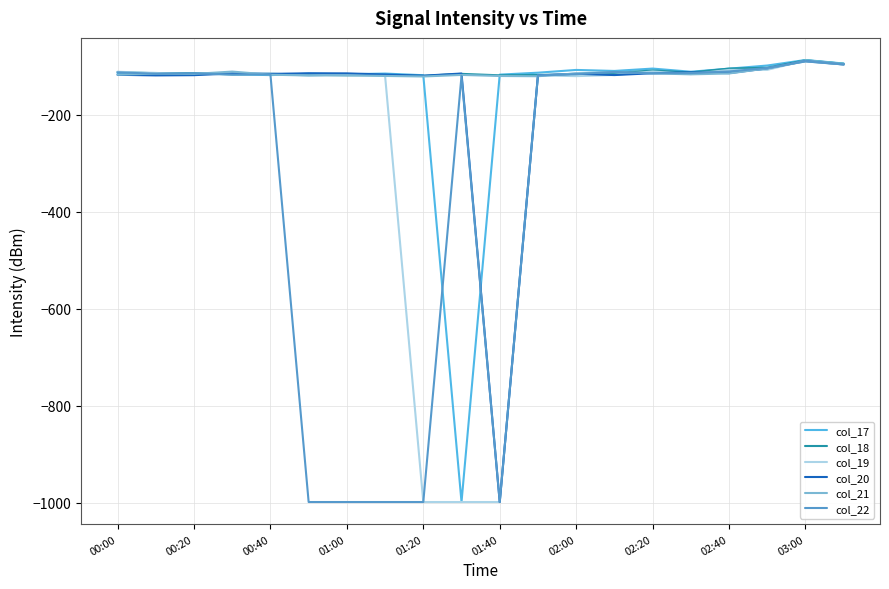

What is the greatest value displayed?

-87.5